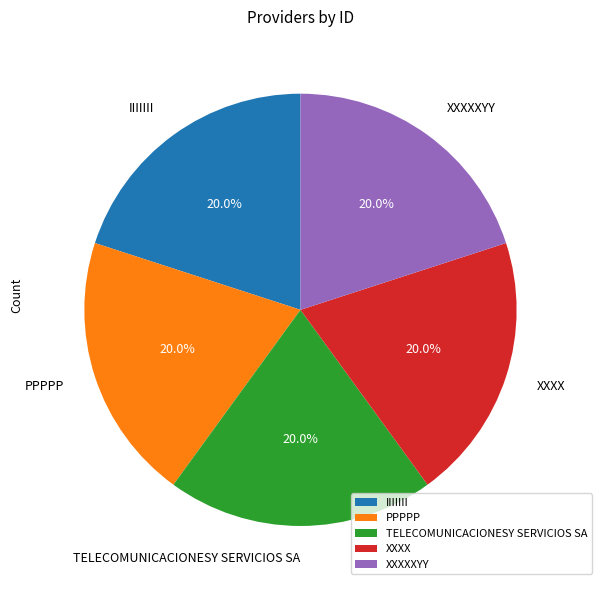

True or false: XXXXXYY accounts for 7% of the total.

False